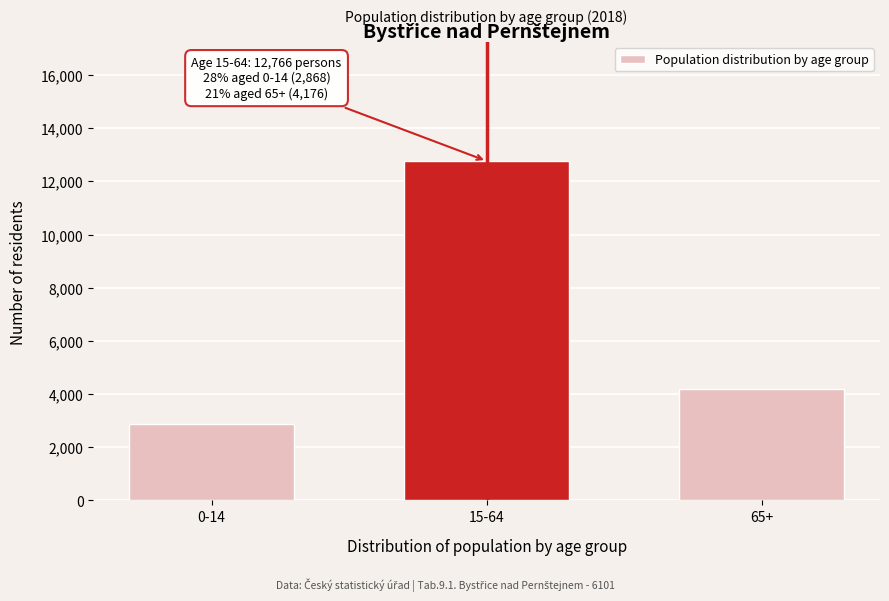

Reading left to right, what are all the values shown in this chart?

0-14=2868	15-64=12766	65+=4176